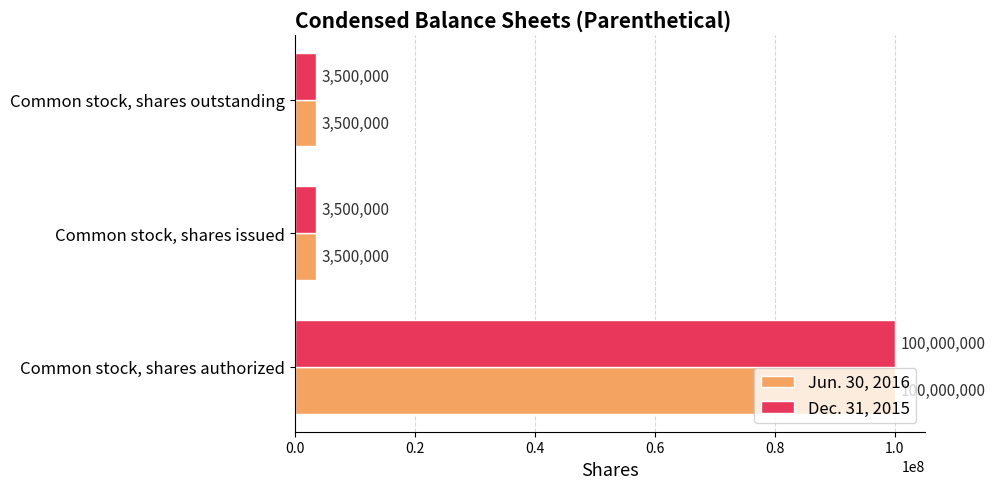

What is the minimum value for Jun. 30, 2016?

3500000